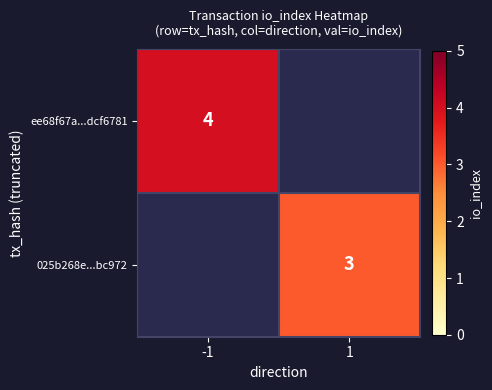

The ee68f67a...dcf6781 series shows 1 at -1. True or false?

False